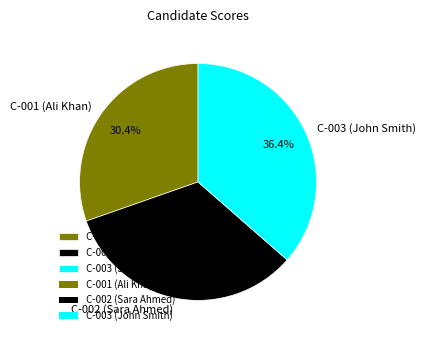

What portion of the pie excludes C-002 (Sara Ahmed)?

66.8%